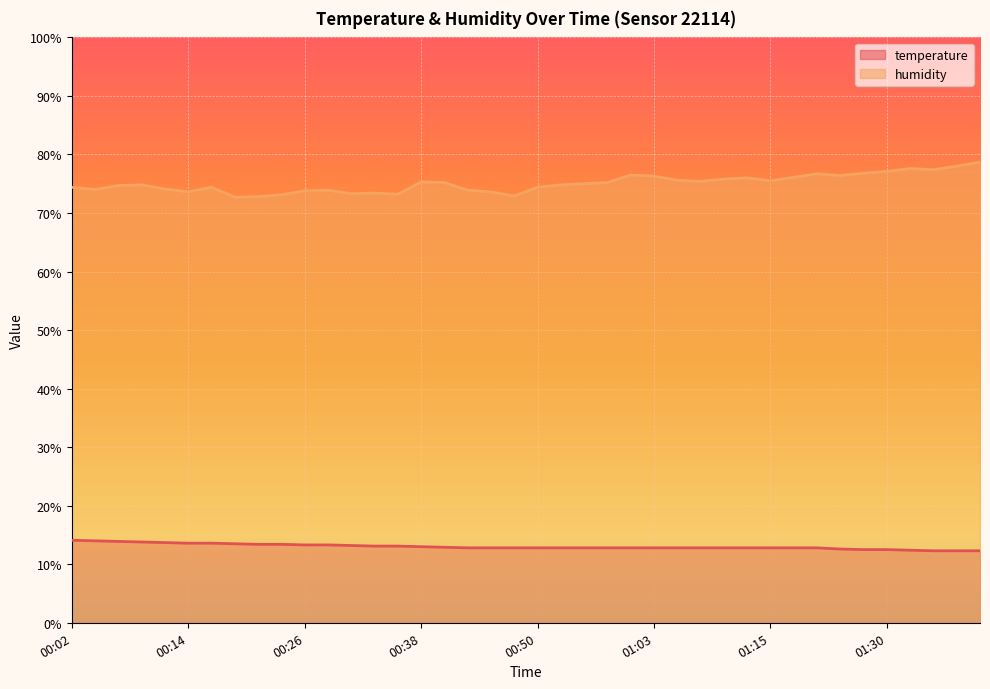

What position from the right is 00:28?

29